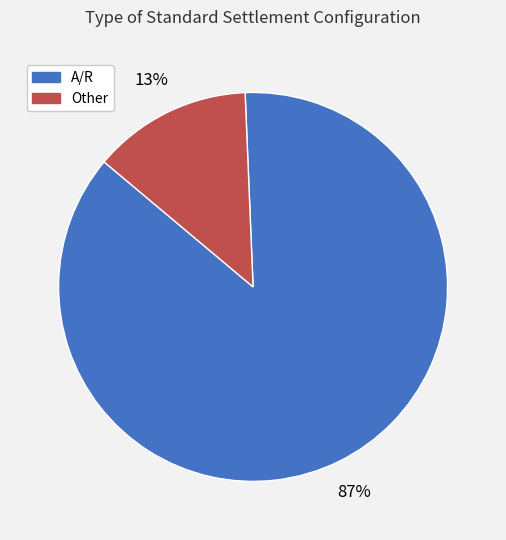

Is the sum of A/R and Other greater than half?

Yes